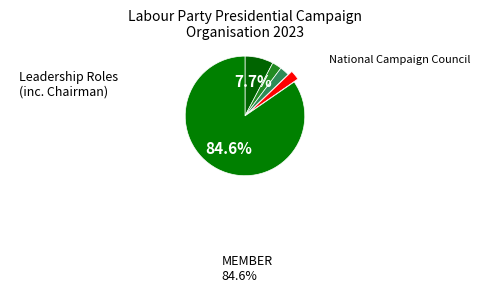

To the nearest percent, what is the average slice percentage?

20%